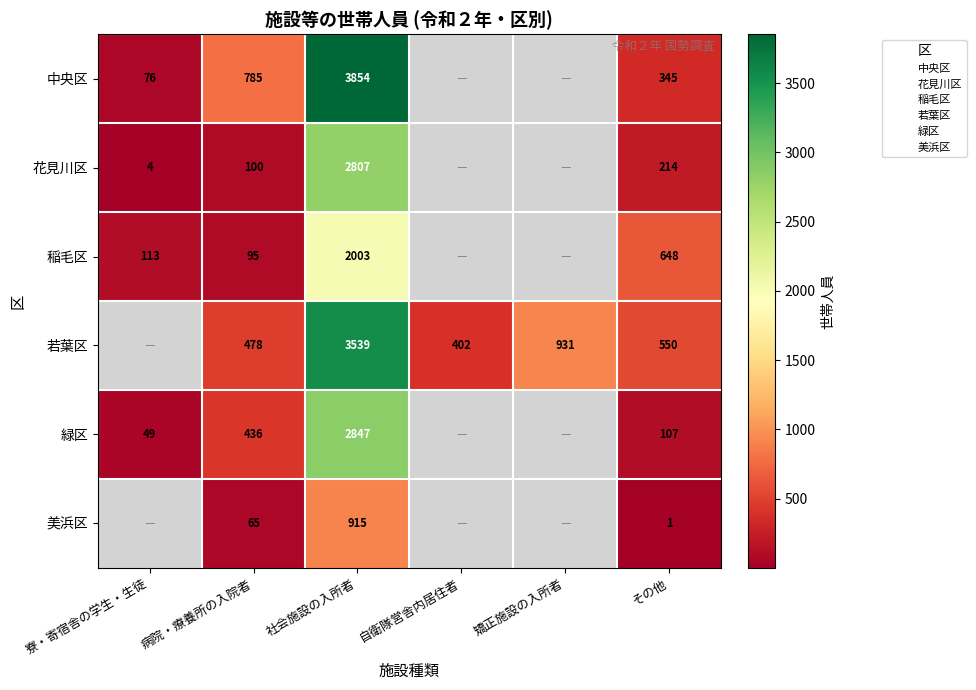

What is the difference between the 緑区 values at 寮・寄宿舎の学生・生徒 and その他?

58.0